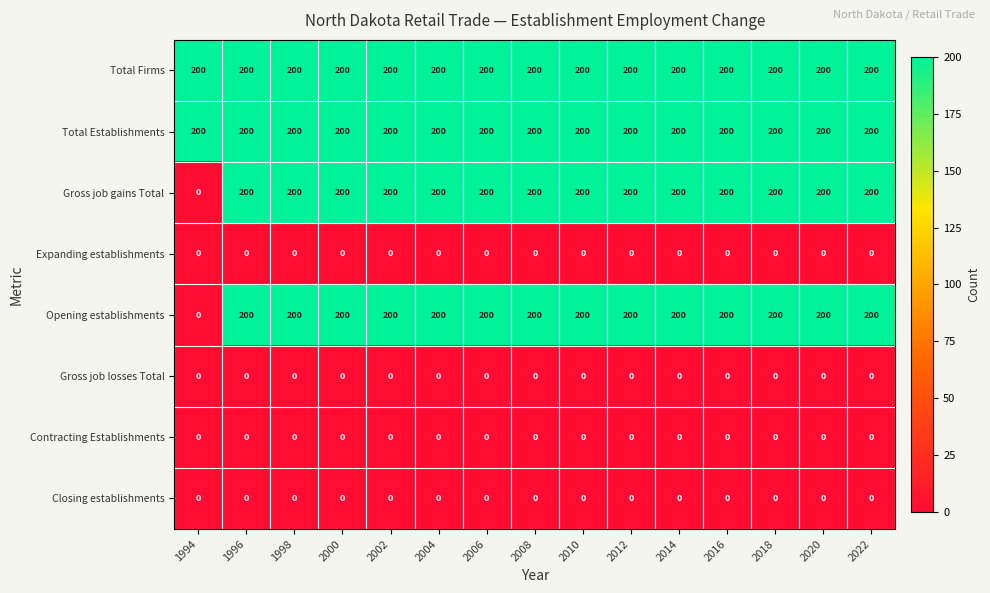

What is the sum of all Opening establishments values?

2800